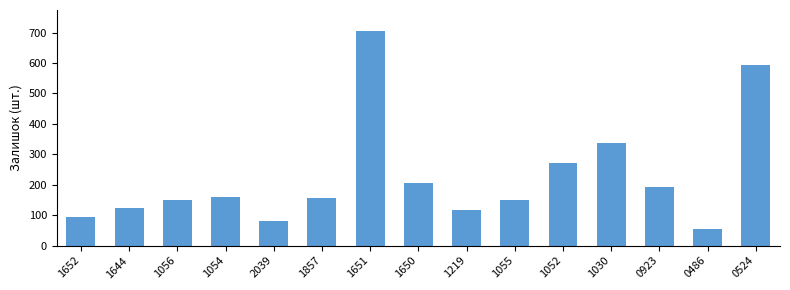

What is the difference between the maximum and minimum values?

648